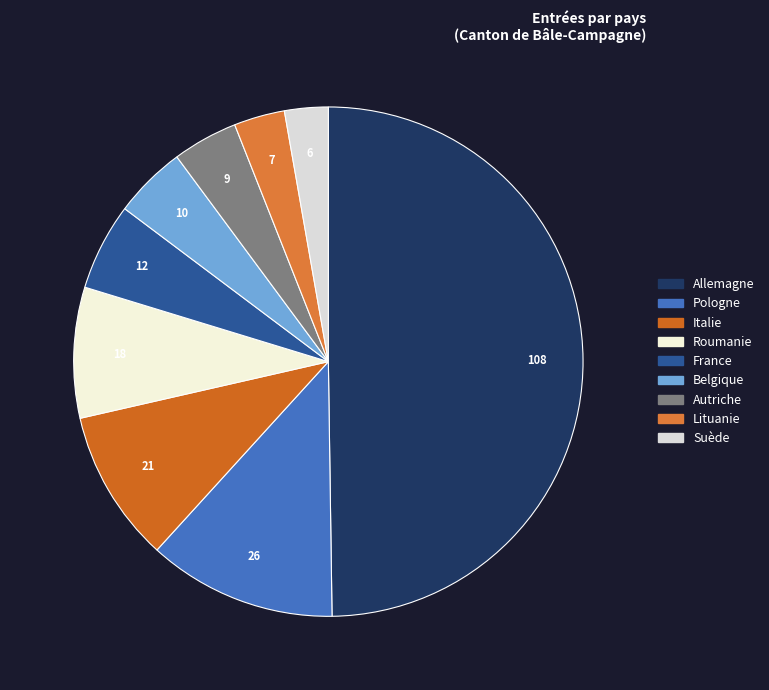

How many segments does this pie chart have?

9